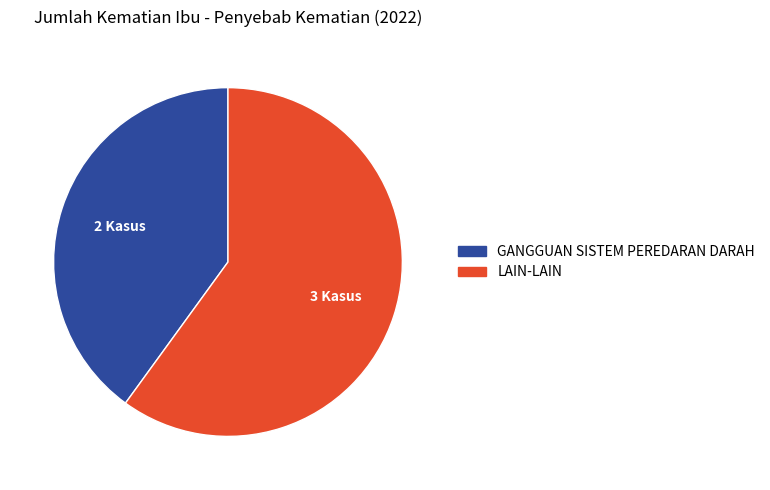

Is it true that LAIN-LAIN is 60% of the pie?

True